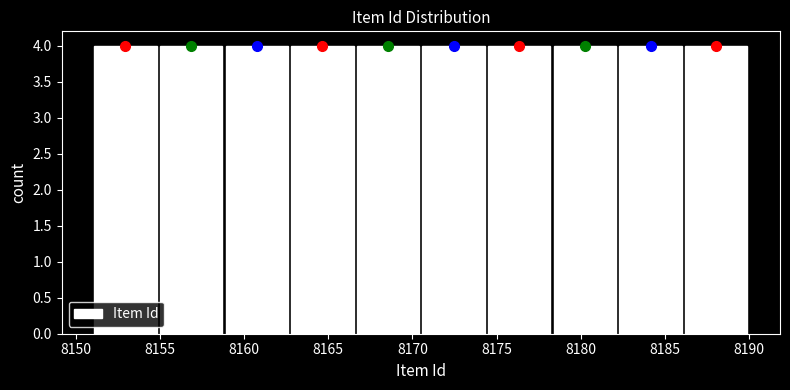

Reading left to right, list every bar in this chart as the range it spans on the x-axis followed by its height. Neither the bar edges nor the heights are printed on the chart, so give them approximately, as read against the axes.

8151.0 to 8154.9: 4
8154.9 to 8158.8: 4
8158.8 to 8162.7: 4
8162.7 to 8166.6: 4
8166.6 to 8170.5: 4
8170.5 to 8174.4: 4
8174.4 to 8178.3: 4
8178.3 to 8182.2: 4
8182.2 to 8186.1: 4
8186.1 to 8190.0: 4